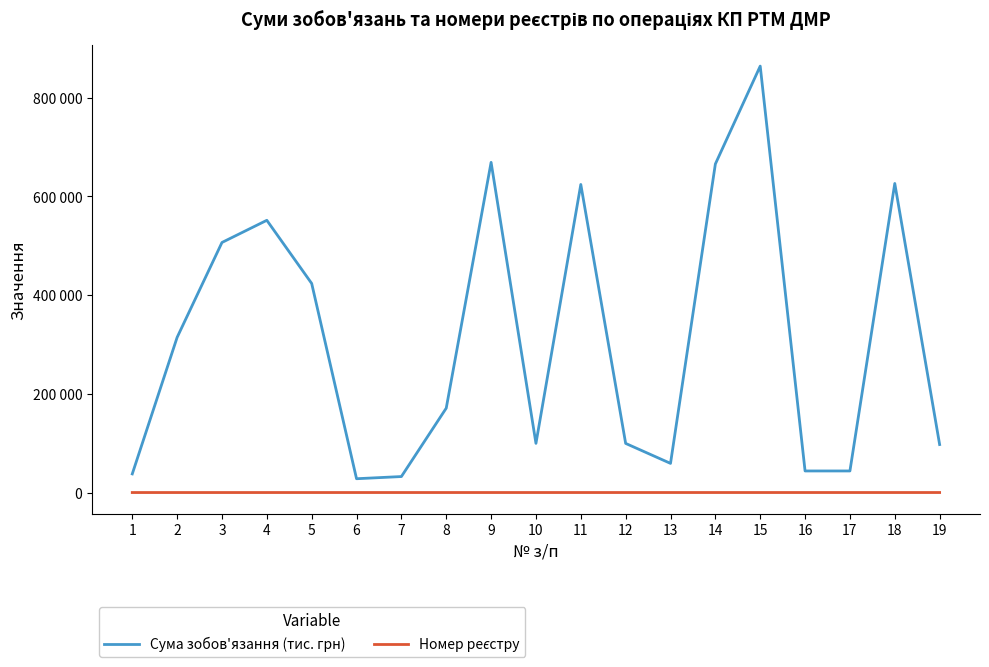

What is the difference between the second highest and second lowest values in the Номер реєстру series?

20.0